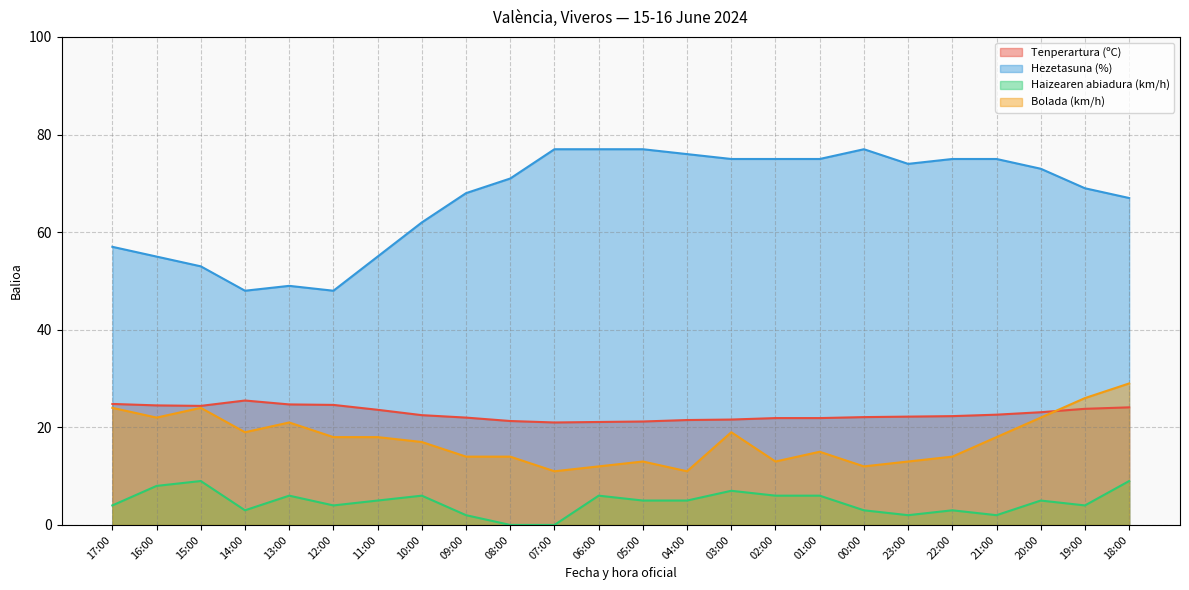

In Hezetasuna (%), how many points are lower than both neighbors (excluding endpoints)?

3